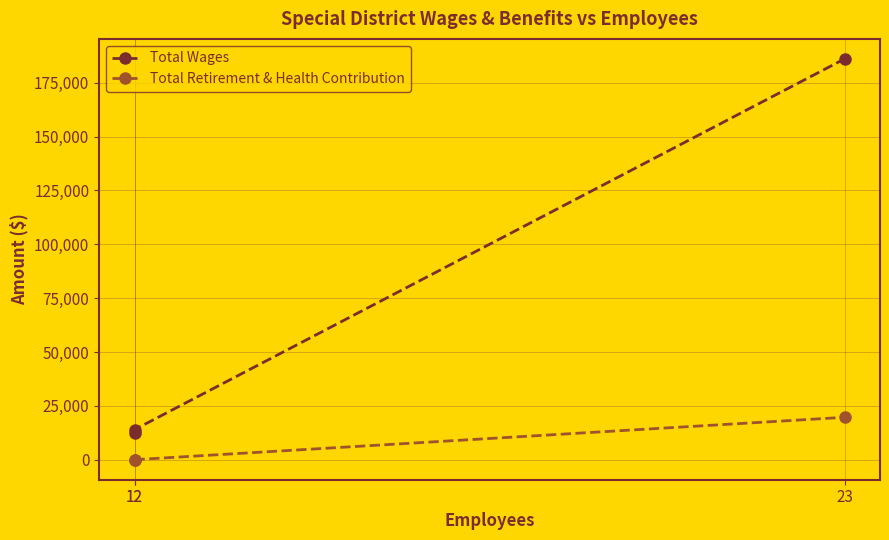

At which category is the sum across all series the highest?

23